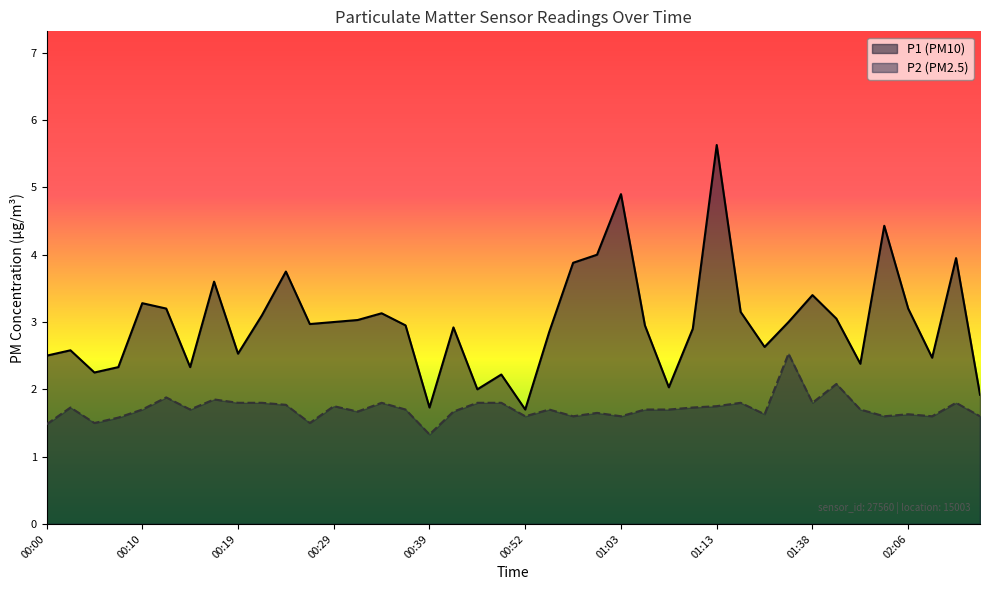

Which category has the lowest value in the P1 series?

00:52